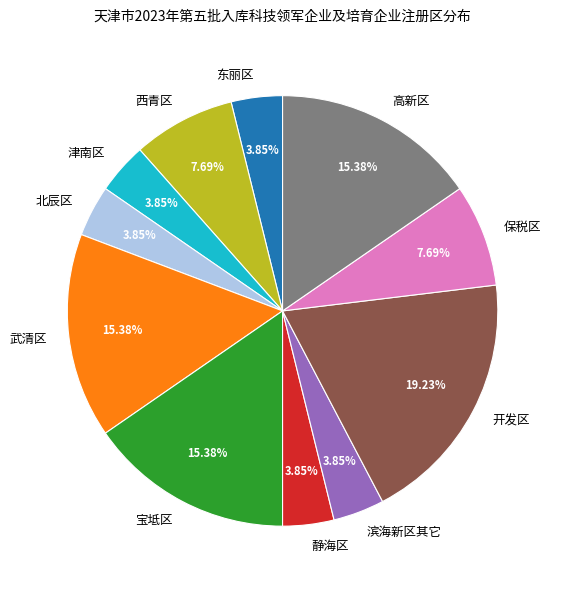

To the nearest percent, what portion does 武清区 represent?

15%